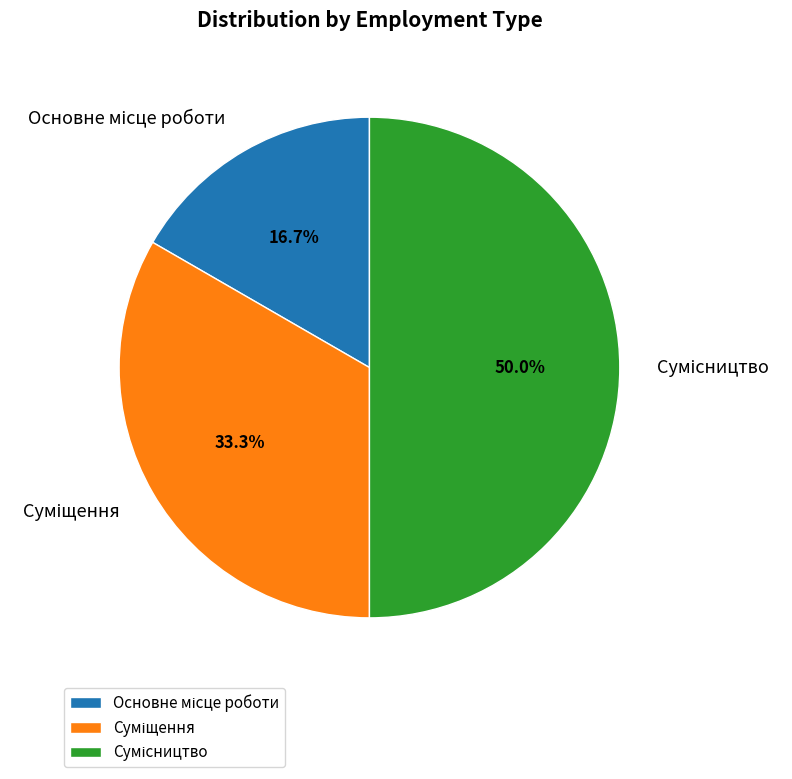

How many segments does this pie chart have?

3